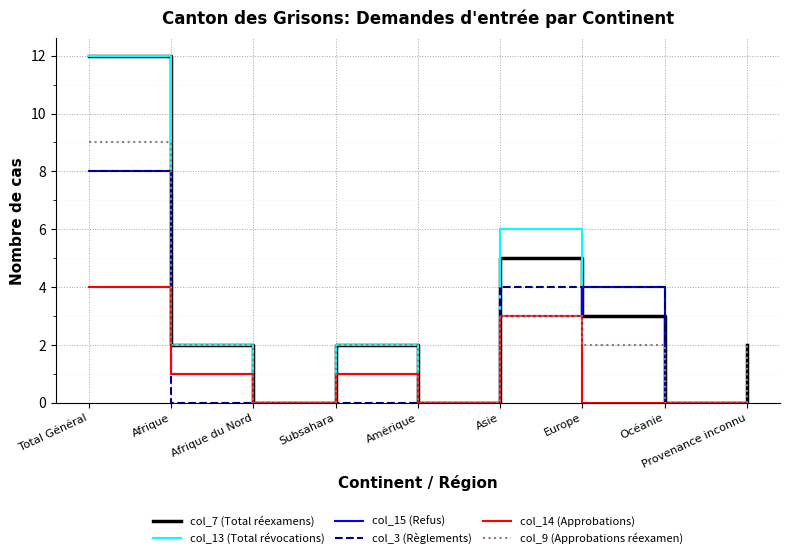

True or false: col_13 (Total révocations) has a value of 4 at Europe.

True